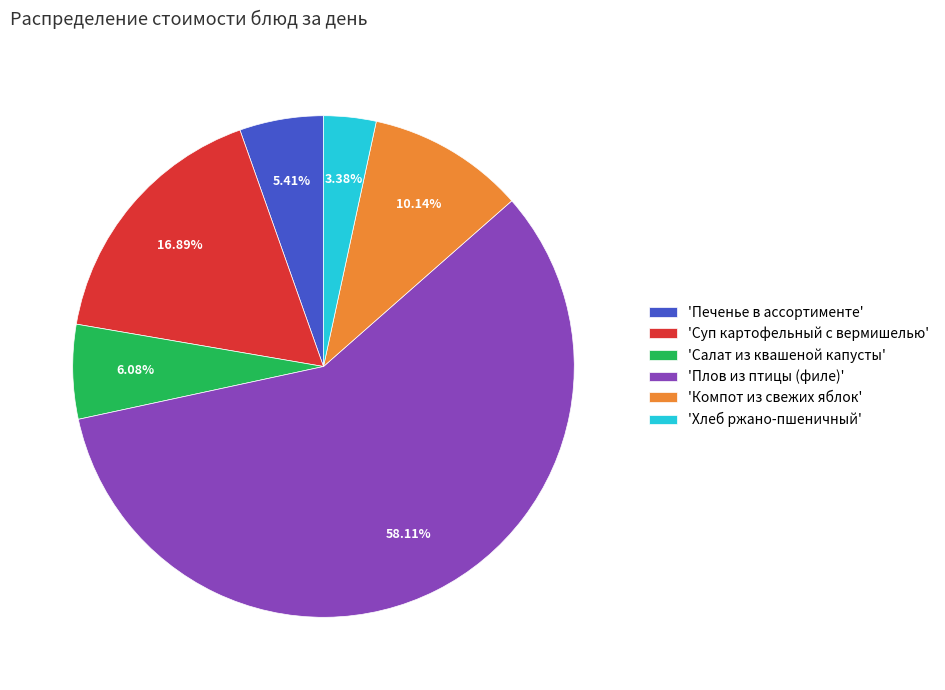

Between 'Хлеб ржано-пшеничный' and 'Салат из квашеной капусты', which is larger?

'Салат из квашеной капусты'